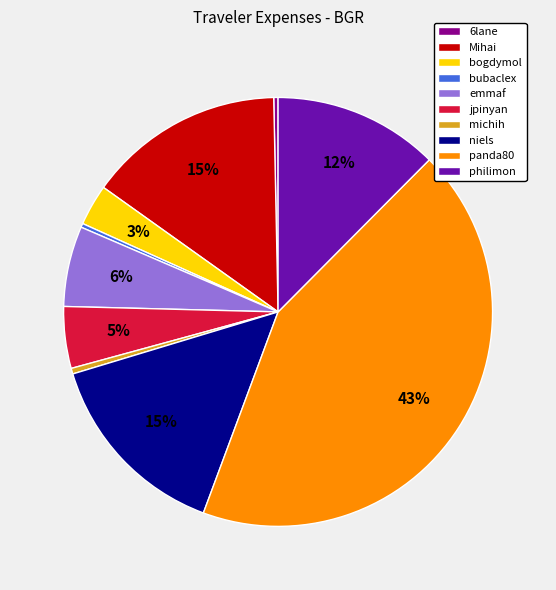

Count the number of slices in the pie.

10